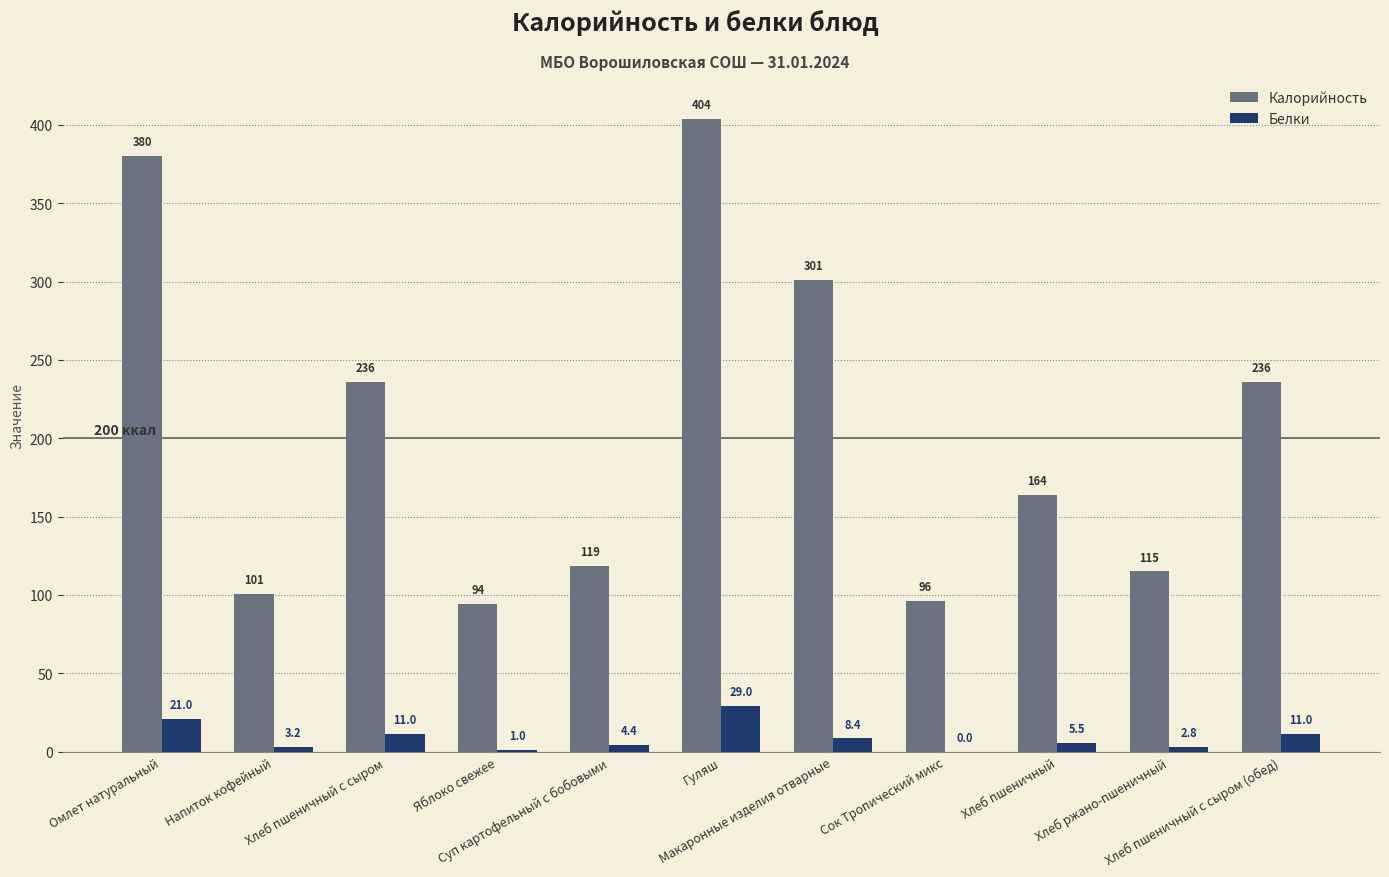

Reading left to right, extract all data points from this chart.

Калорийность: 380.0	100.6	236.0	94.0	118.6	404.0	301.0	96.0	163.7	115.0	236.0
Белки: 21.0	3.2	11.0	1.0	4.4	29.0	8.4	0.0	5.5	2.8	11.0